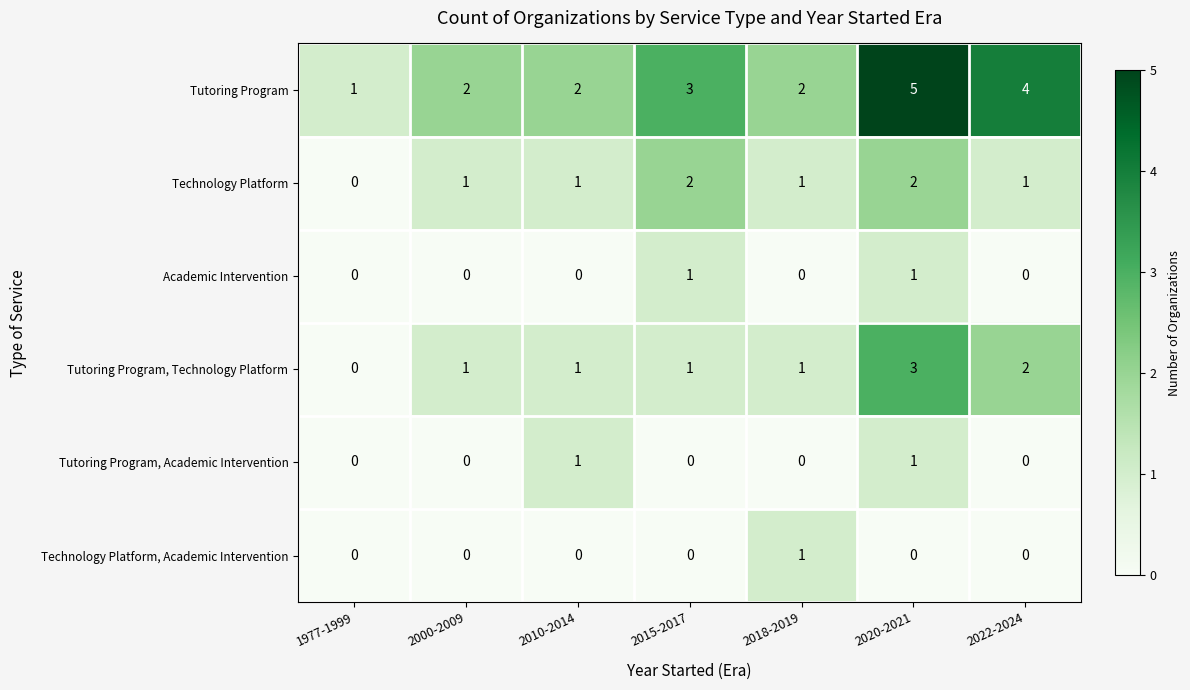

The value of Tutoring Program, Academic Intervention at 2018-2019 is 0. True or false?

True